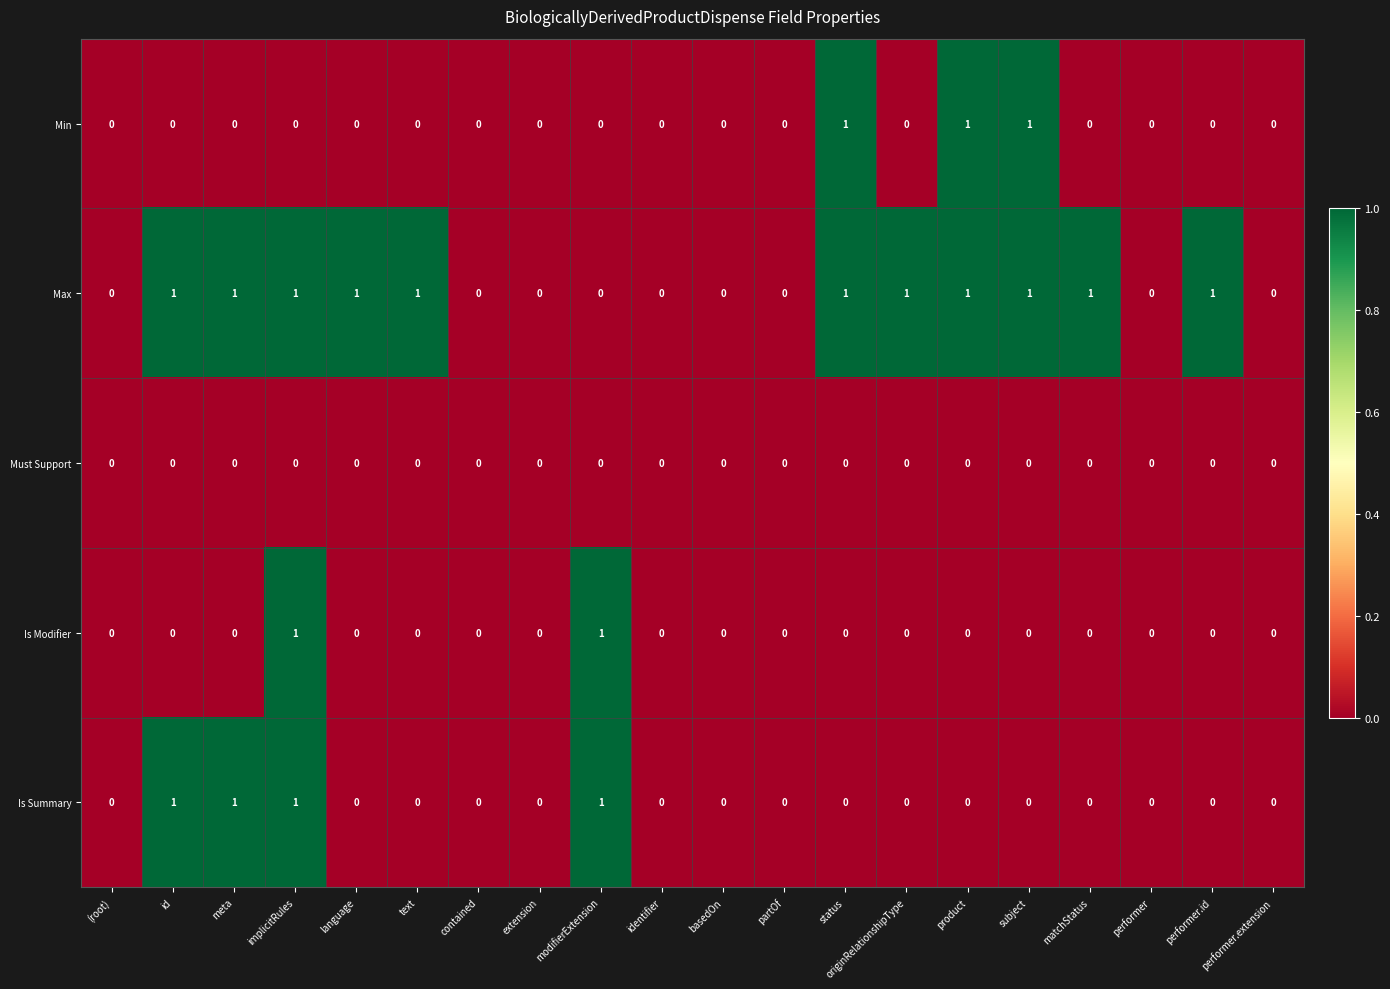

At which category is the sum across all series the highest?

implicitRules